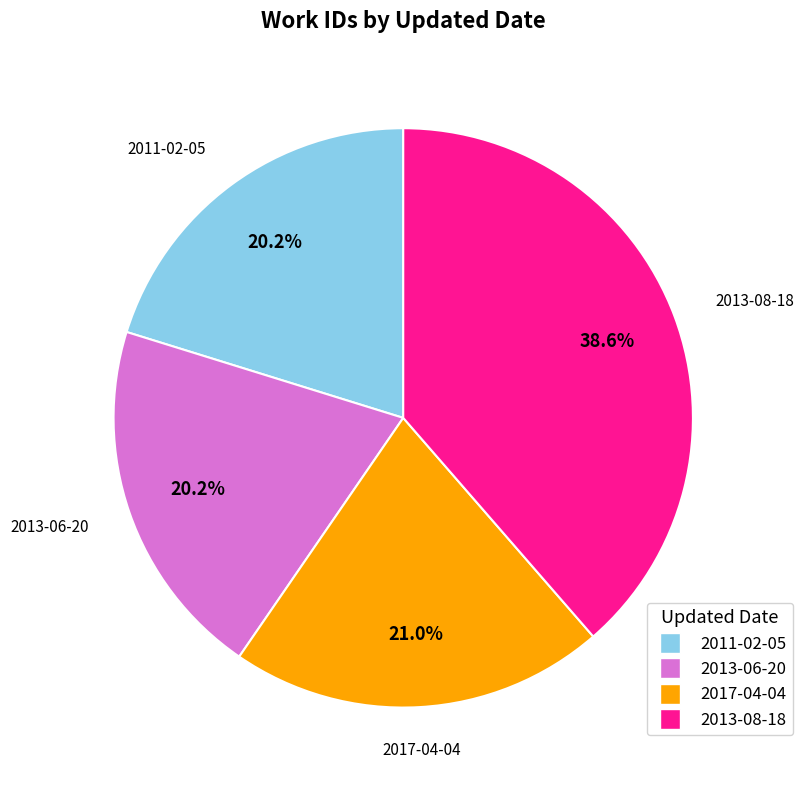

Is there a majority slice in this chart?

No